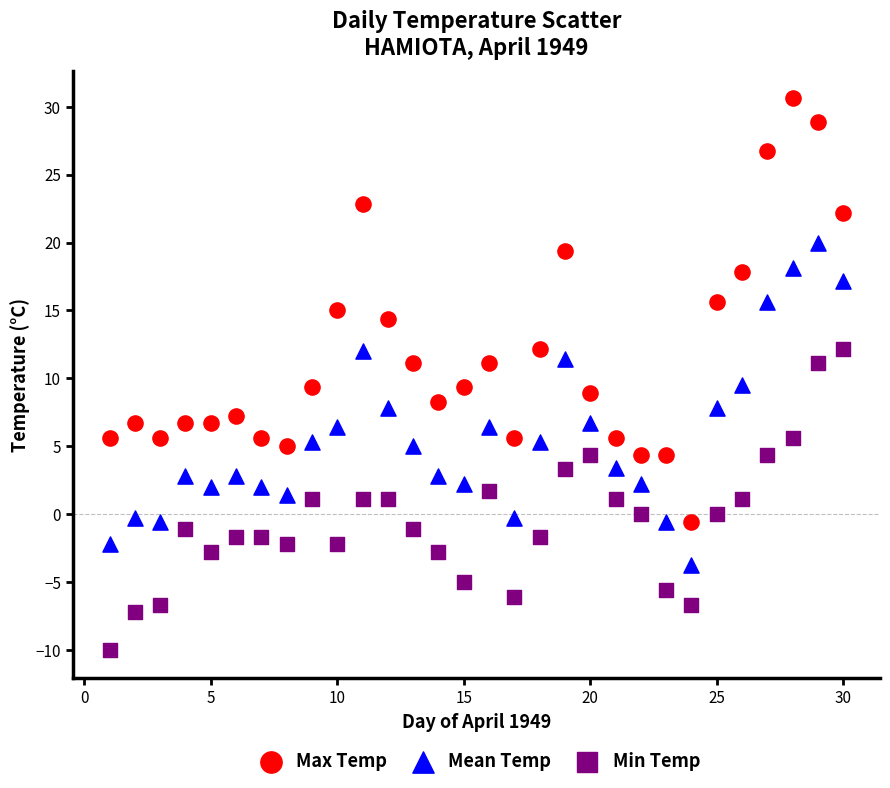

Which series has the widest spread of Y values?

Max Temp